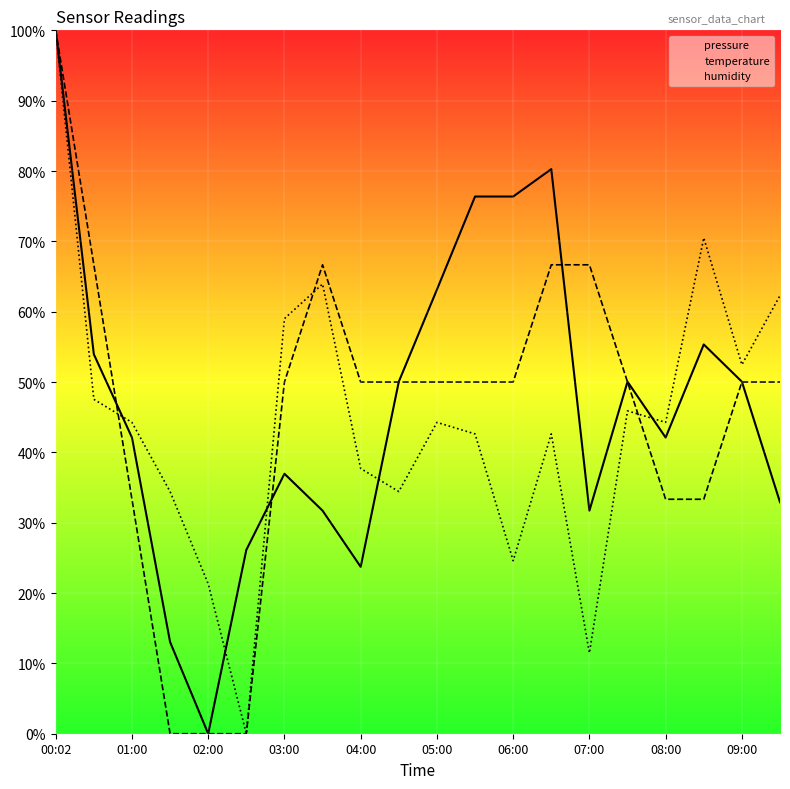

The humidity series shows 76.7 at 09:00. True or false?

False